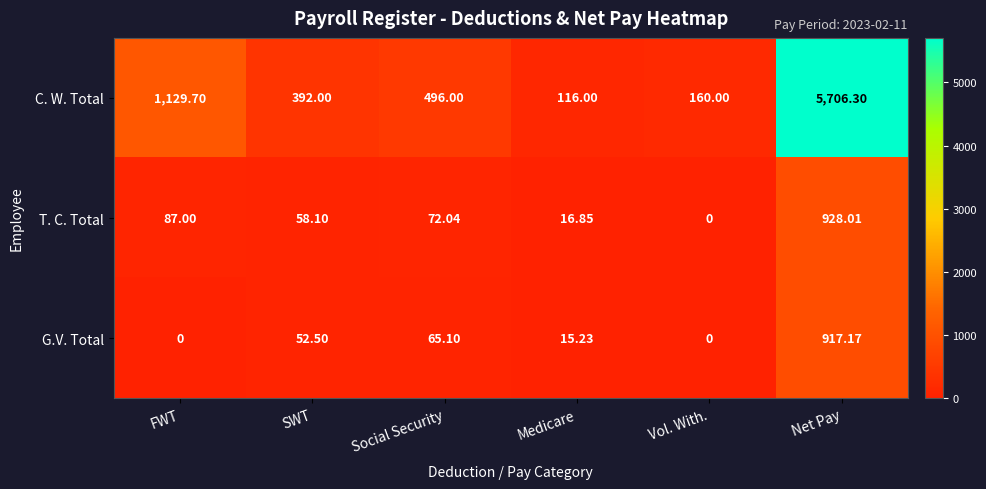

At SWT, list the series in order from smallest to largest.

G.V. Total, T. C. Total, C. W. Total